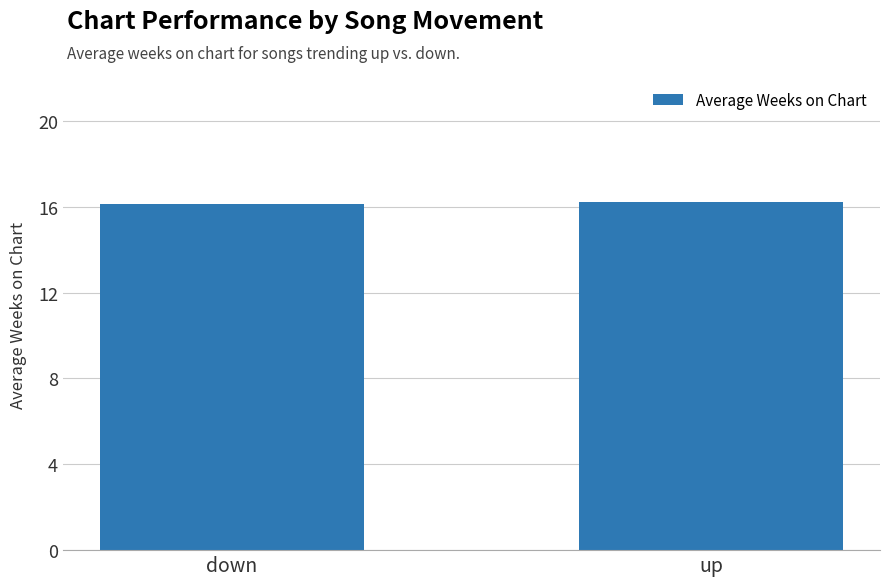

What is the smallest value displayed?

16.1